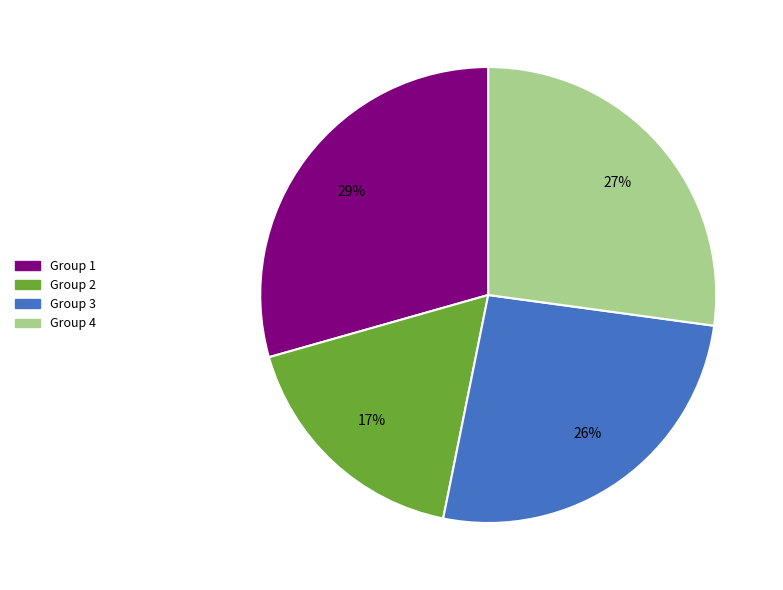

Is there any slice that represents more than half of the pie?

No